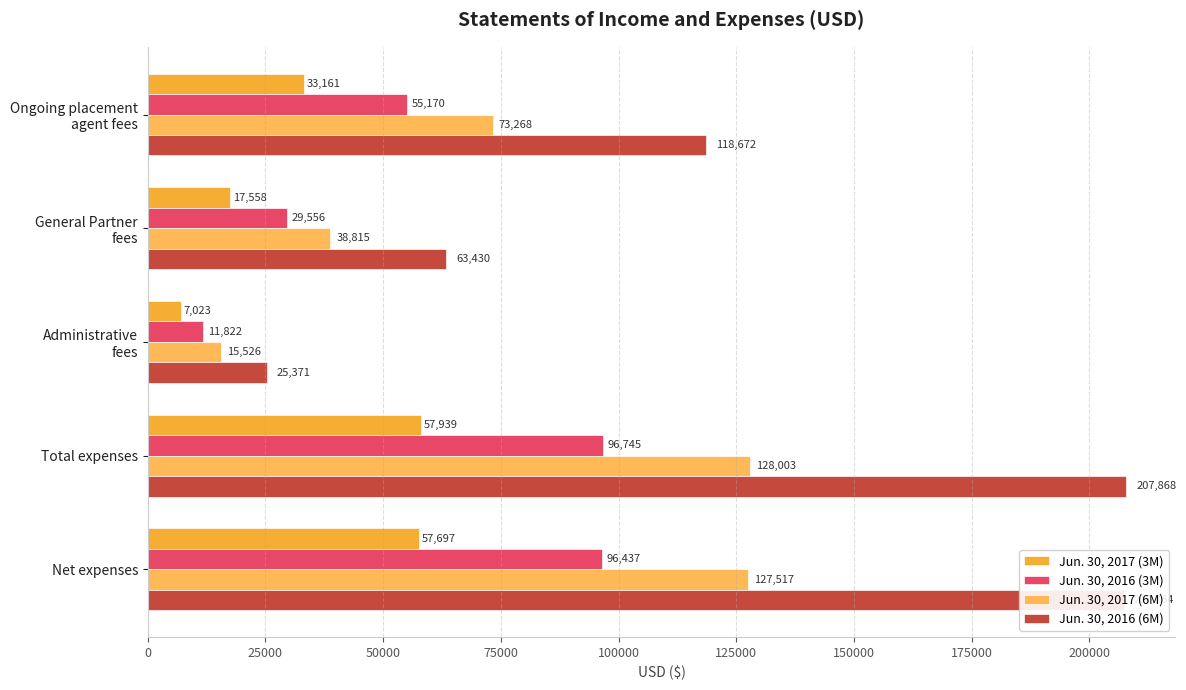

Rank the series by their maximum value, from highest to lowest.

Jun. 30, 2016 (6M), Jun. 30, 2017 (6M), Jun. 30, 2016 (3M), Jun. 30, 2017 (3M)